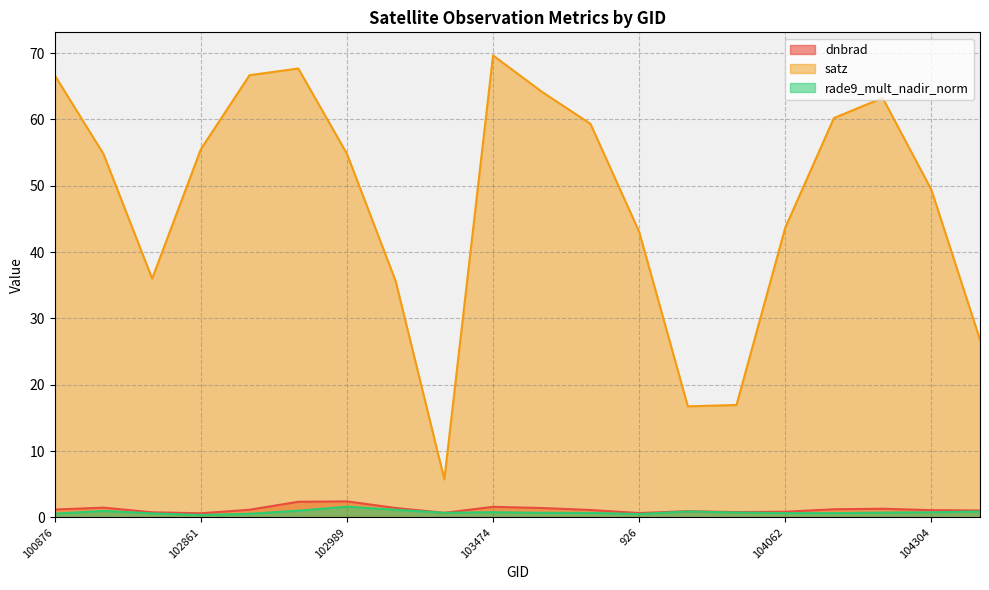

True or false: satz and dnbrad cross at least once.

False